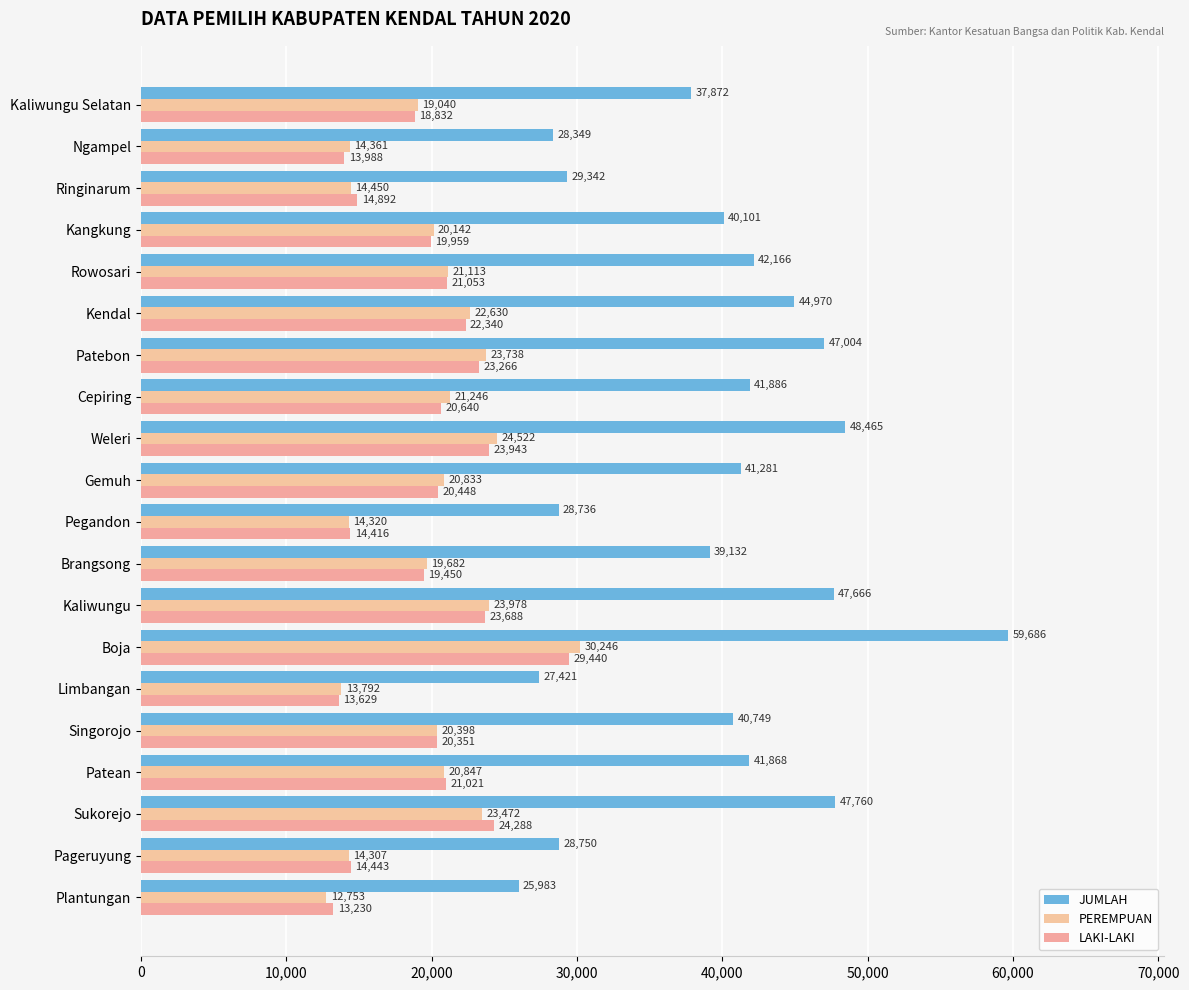

How many values in the JUMLAH series are below 41281?

10